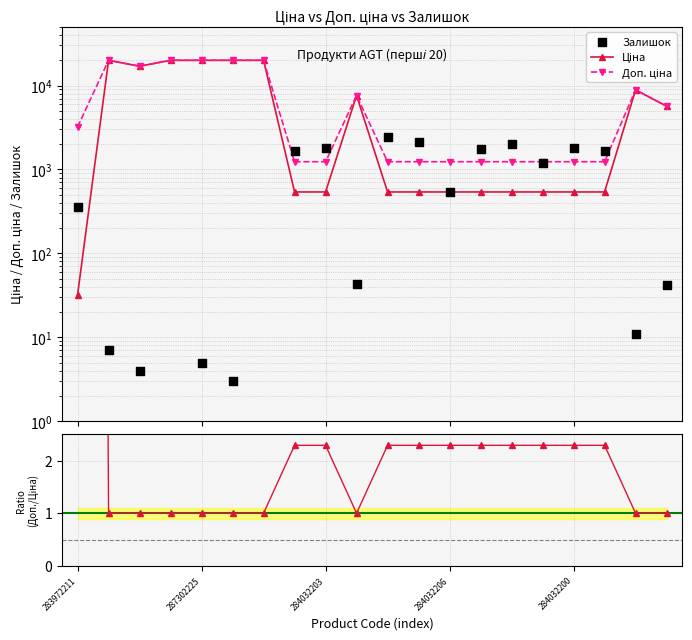

Which series reaches the maximum Y coordinate?

Ціна